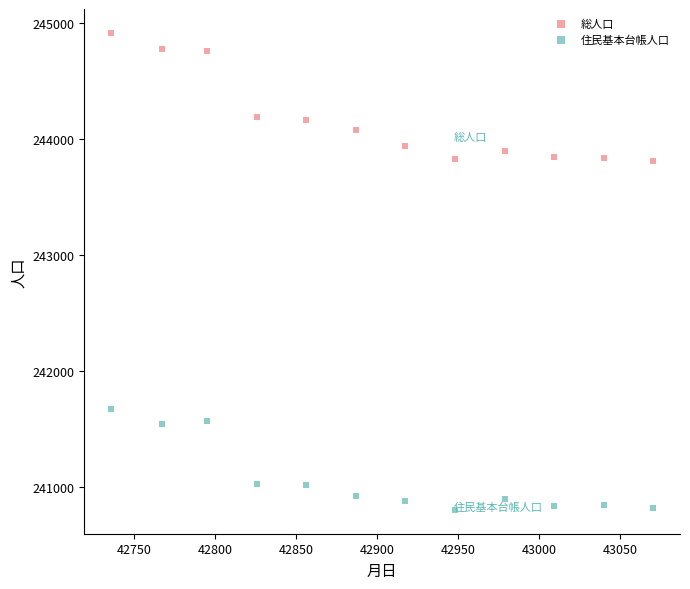

Which series has the widest spread of Y values?

総人口